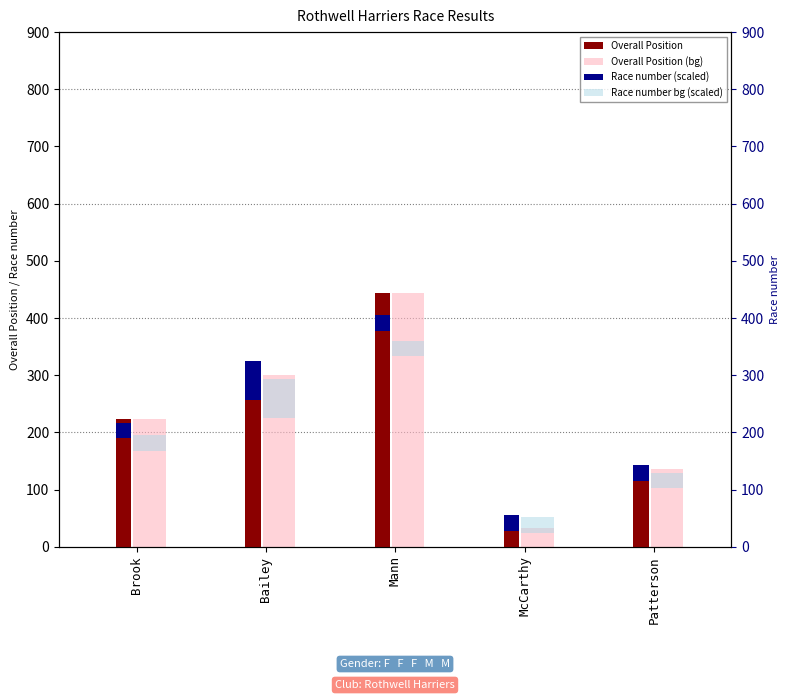

What is the average value of the Overall Position series?

227.4